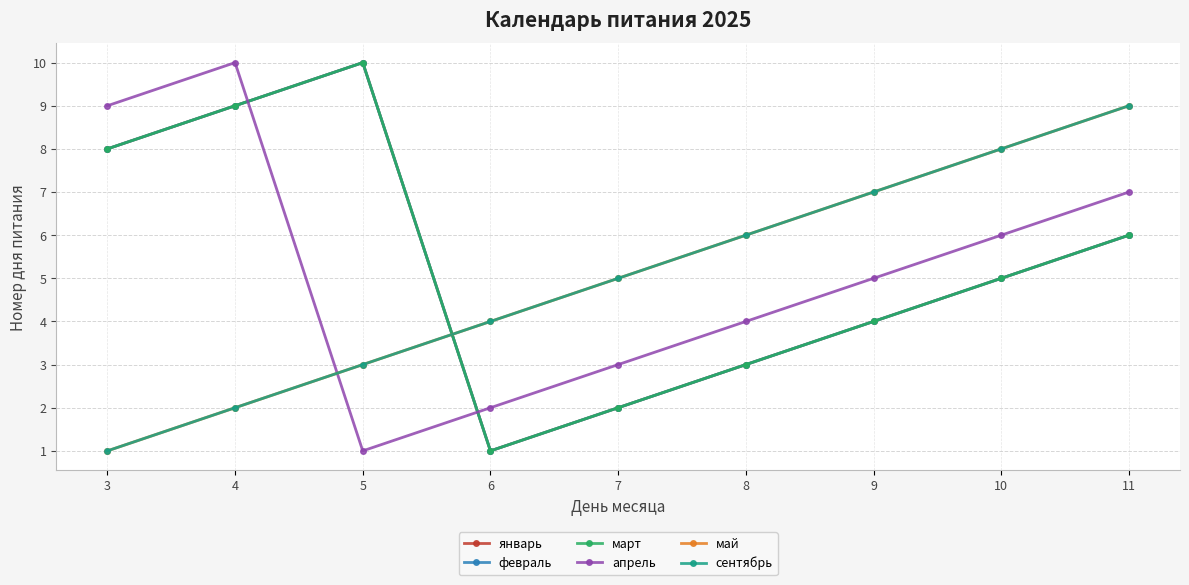

Does the chart have visible grid lines?

Yes